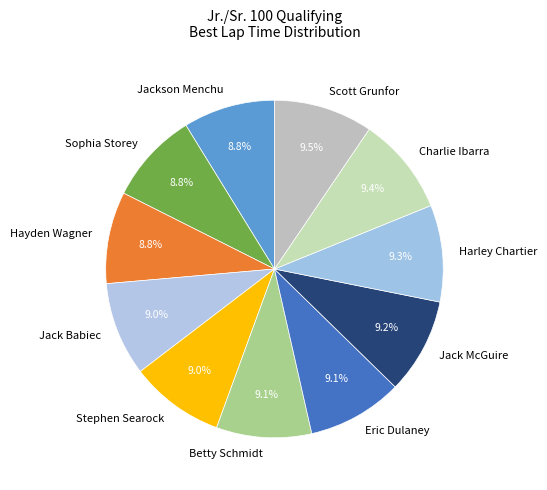

True or false: Eric Dulaney accounts for 1% of the total.

False